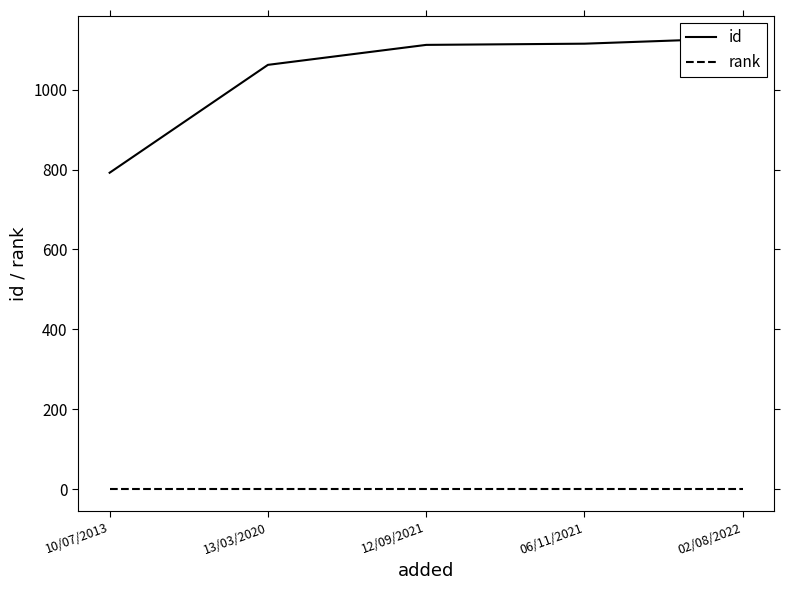

True or false: rank has a value of 1 at 12/09/2021.

True